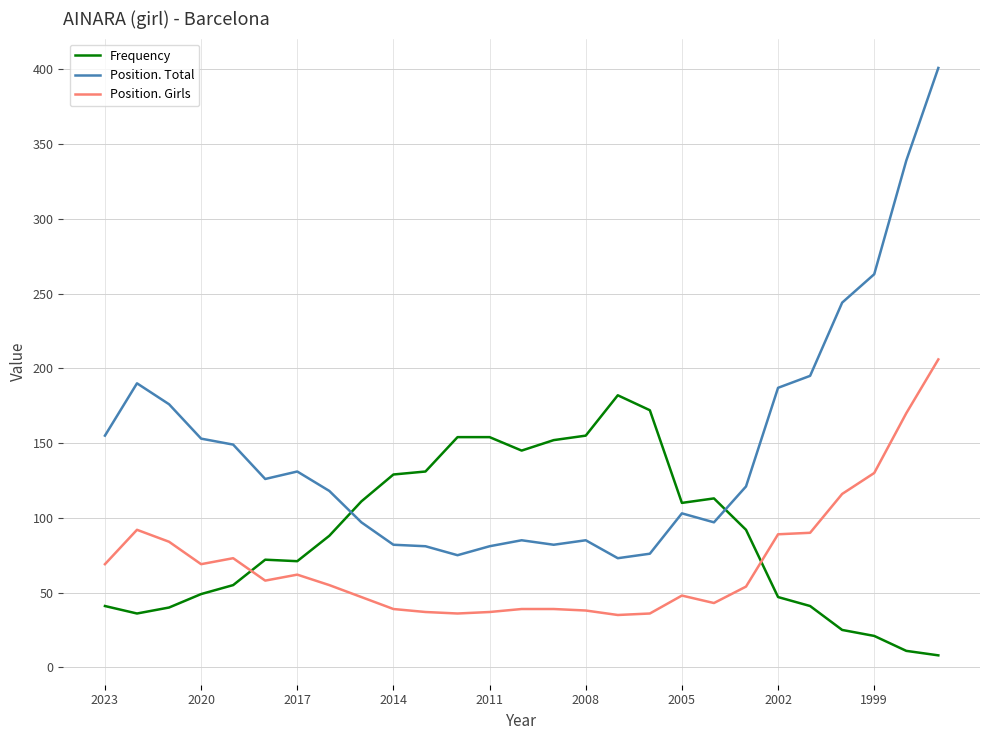

Which series has the widest spread of values?

Position. Total